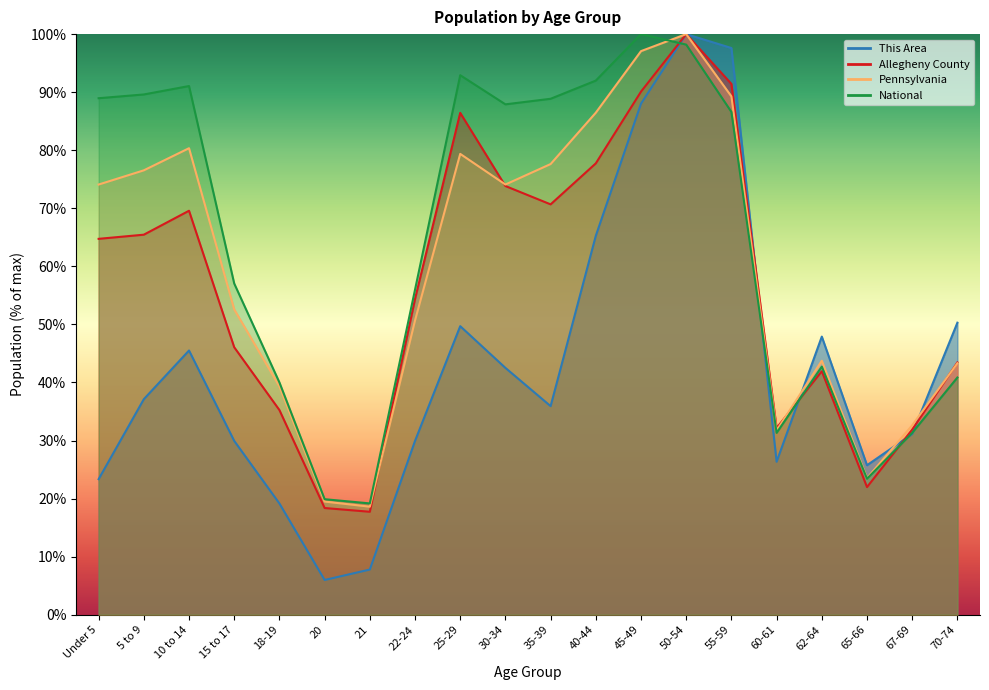

The value of National at 67-69 is 51.9. True or false?

False